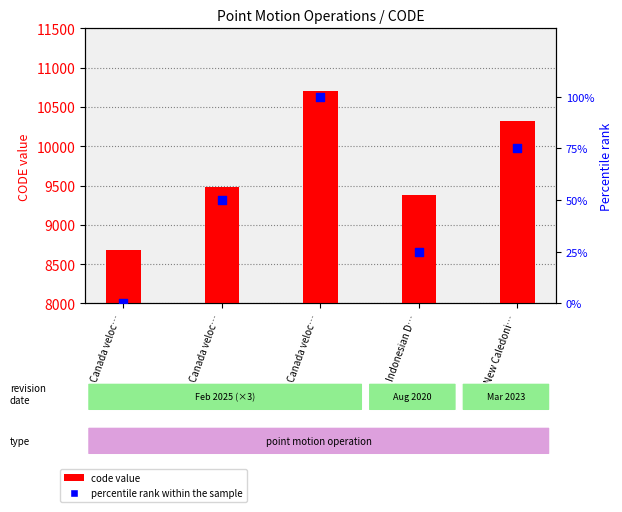

Which series has the largest Y range (max minus min)?

code value